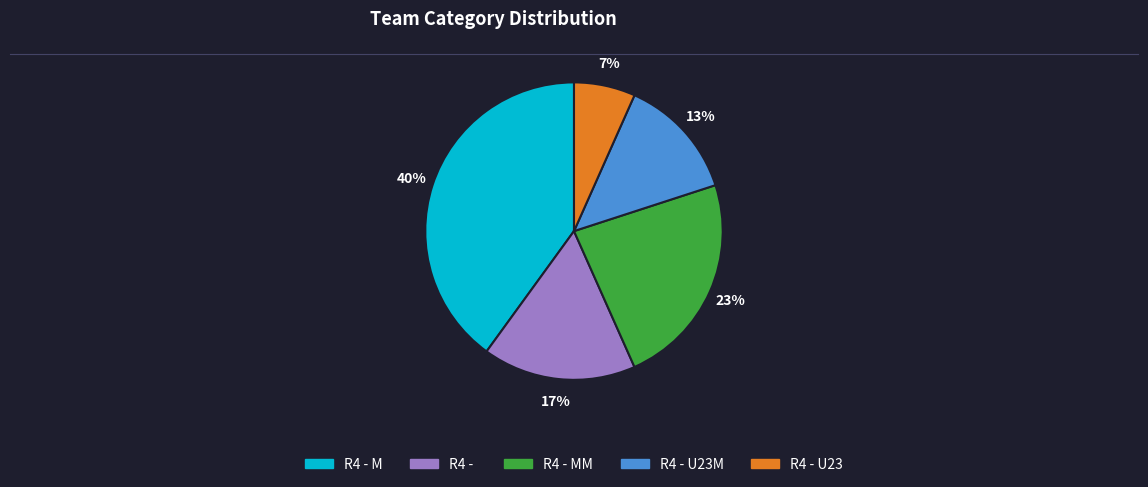

To the nearest percent, what is the average slice percentage?

20%